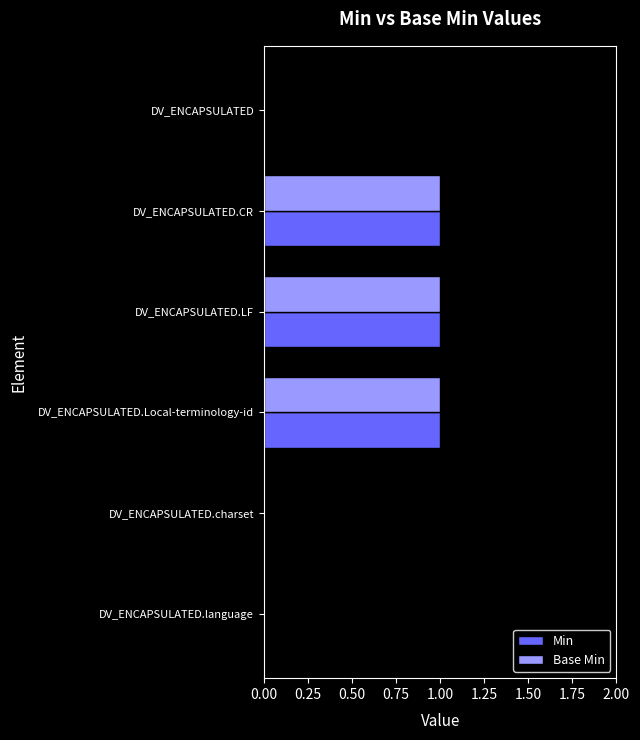

Count the number of categories in the chart.

6